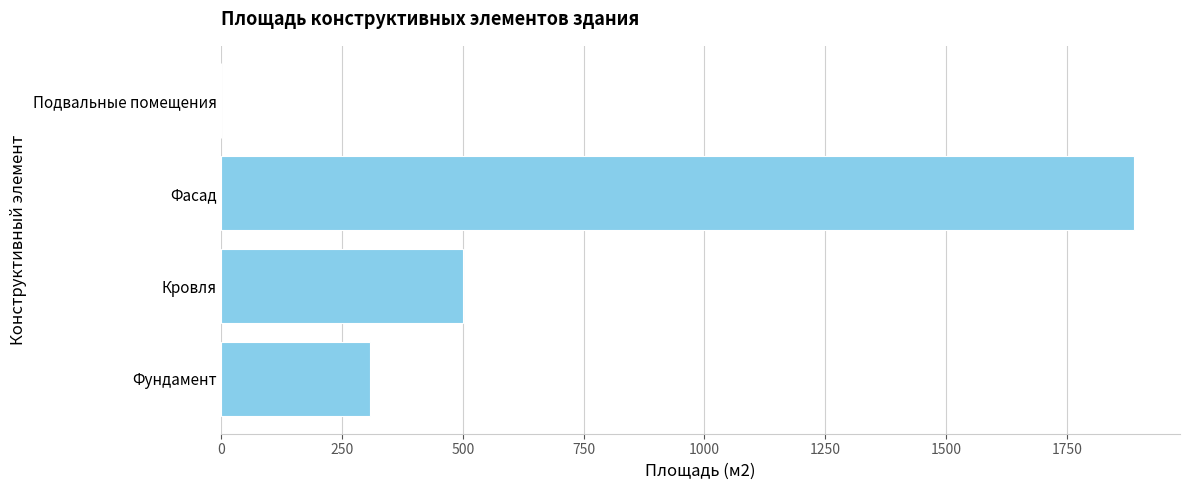

How many values are between 308 and 1890?

3